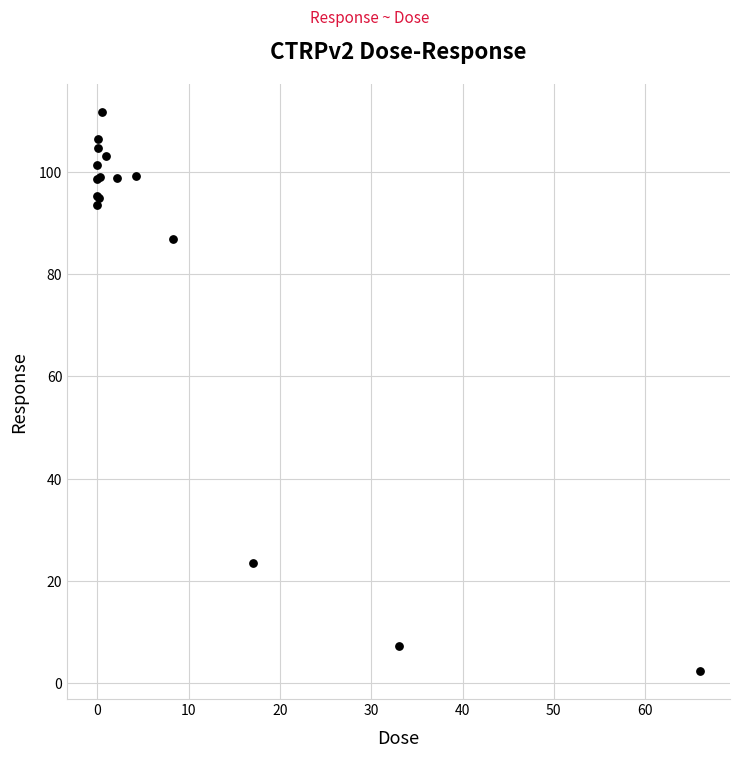

What Y value in the scatter plot is closest to 57?

86.9